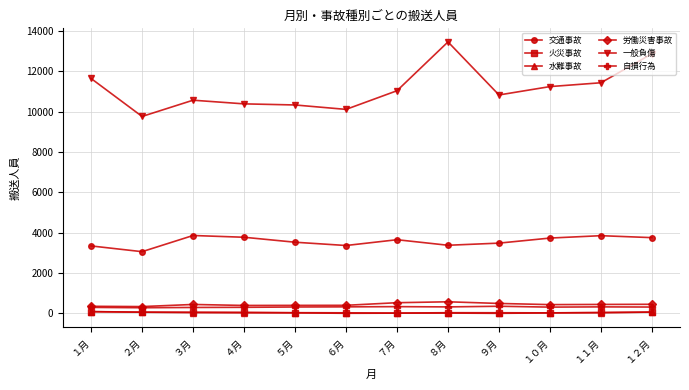

True or false: 交通事故 and 労働災害事故 intersect in this chart.

False